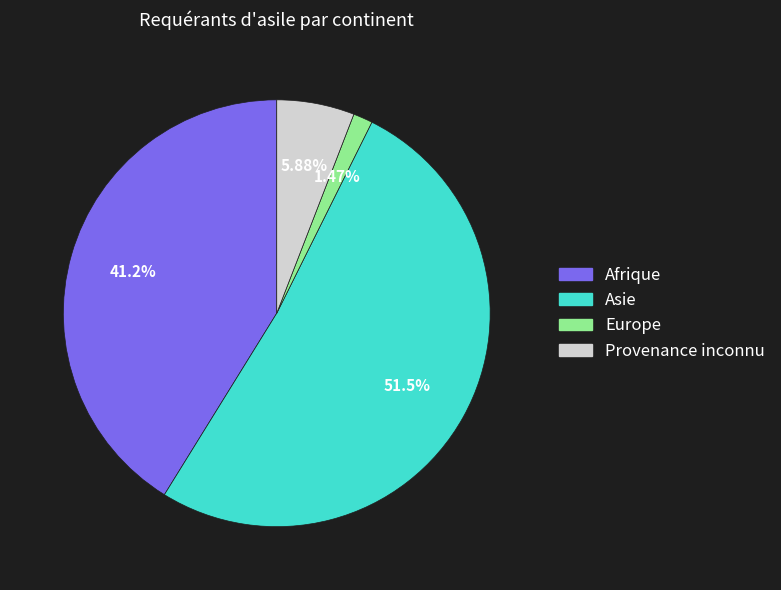

Combined, do Afrique and Europe account for over 50%?

No